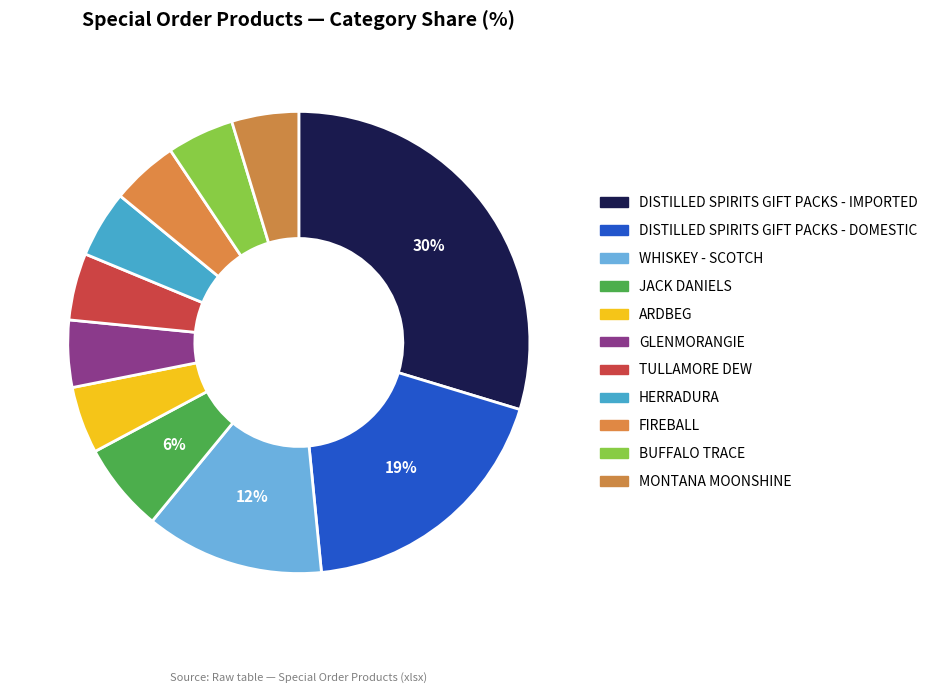

Is there any slice that represents more than half of the pie?

No